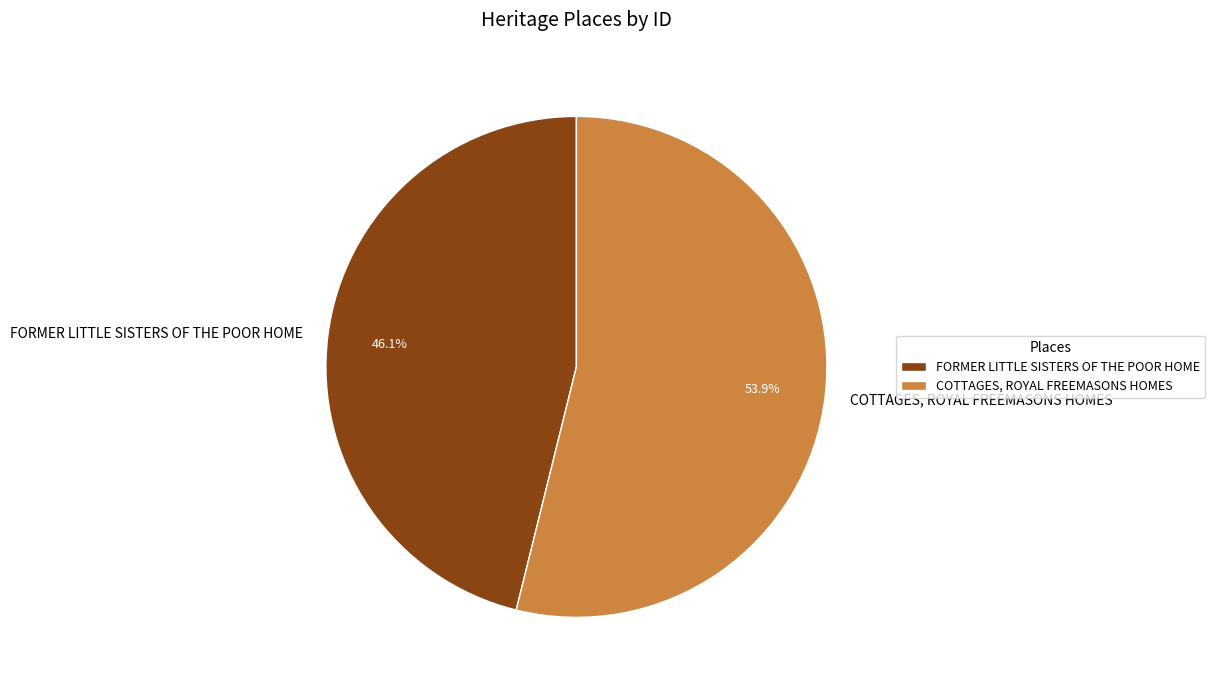

What is the ratio of the value at FORMER LITTLE SISTERS OF THE POOR HOME to the value at COTTAGES, ROYAL FREEMASONS HOMES?

0.9